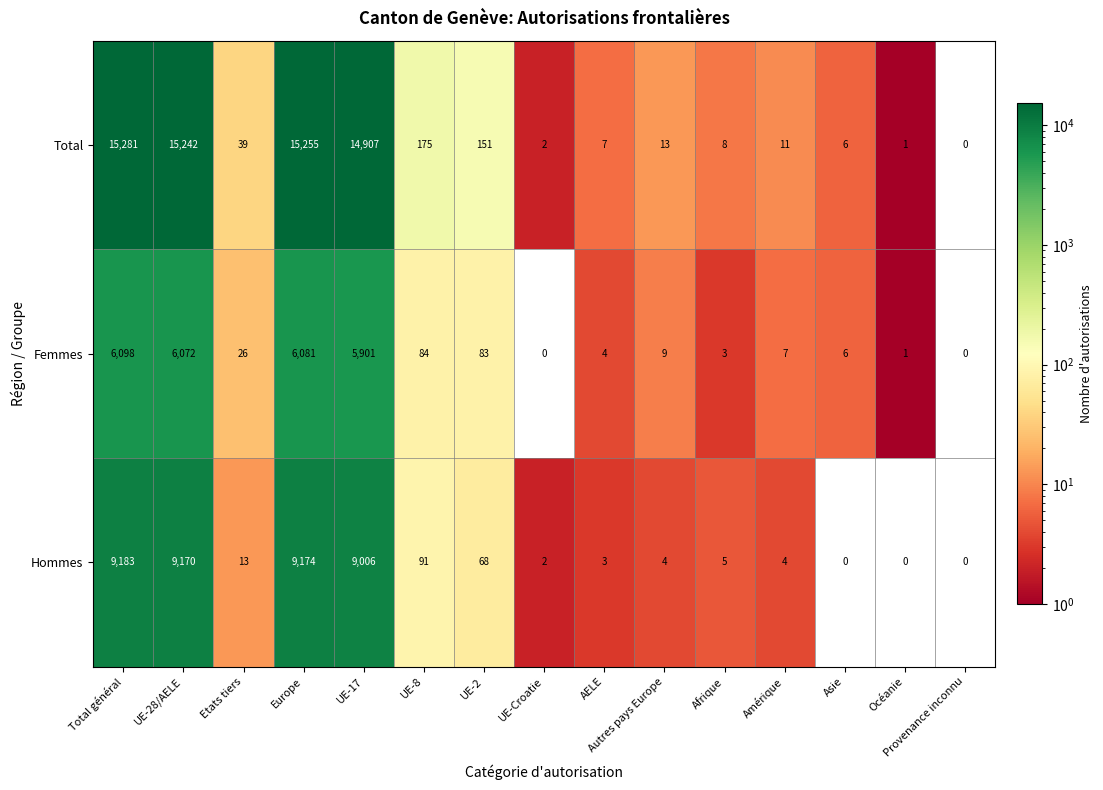

Between UE-2 and AELE, which series saw the biggest shift?

Total